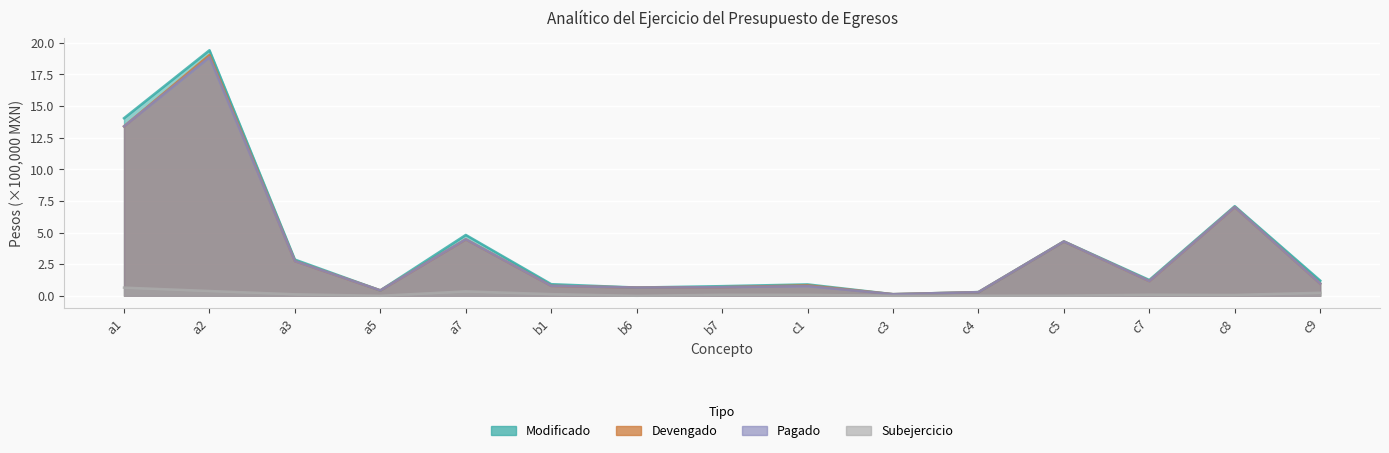

What is the total value across all series at c8?

21.2